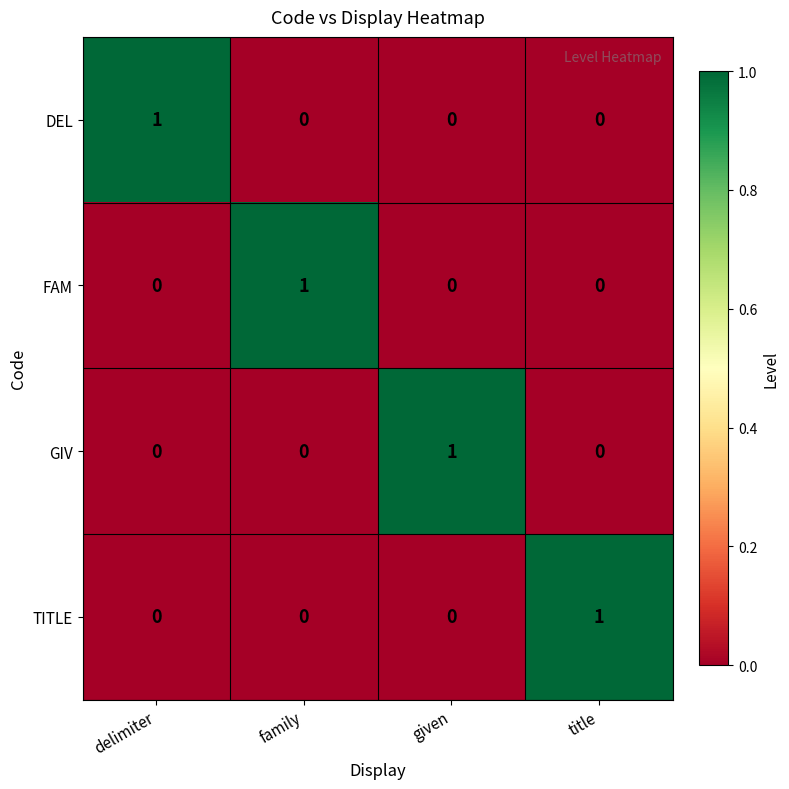

Reading right to left, what are all the values shown in this chart?

DEL: 0	0	0	1
FAM: 0	0	1	0
GIV: 0	1	0	0
TITLE: 1	0	0	0